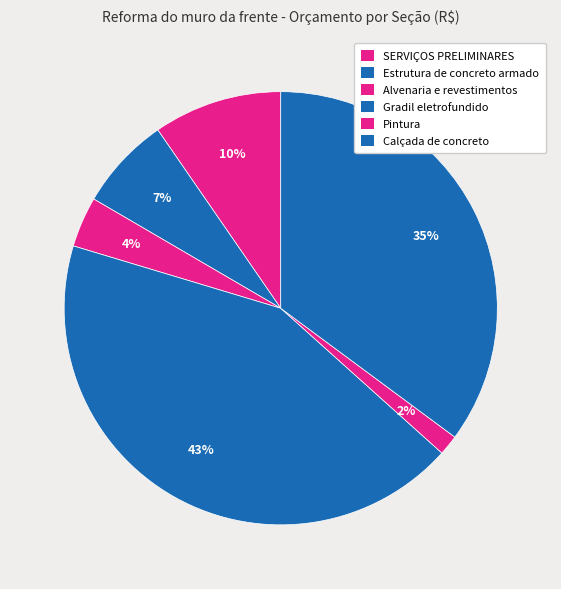

Do Pintura and SERVIÇOS PRELIMINARES together represent more than half of the pie?

No